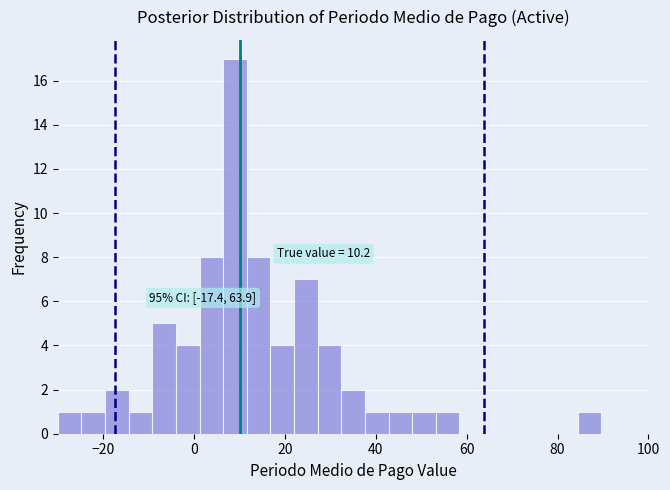

Read against the x-axis, roughly where is the centre of the tallest bar?

10